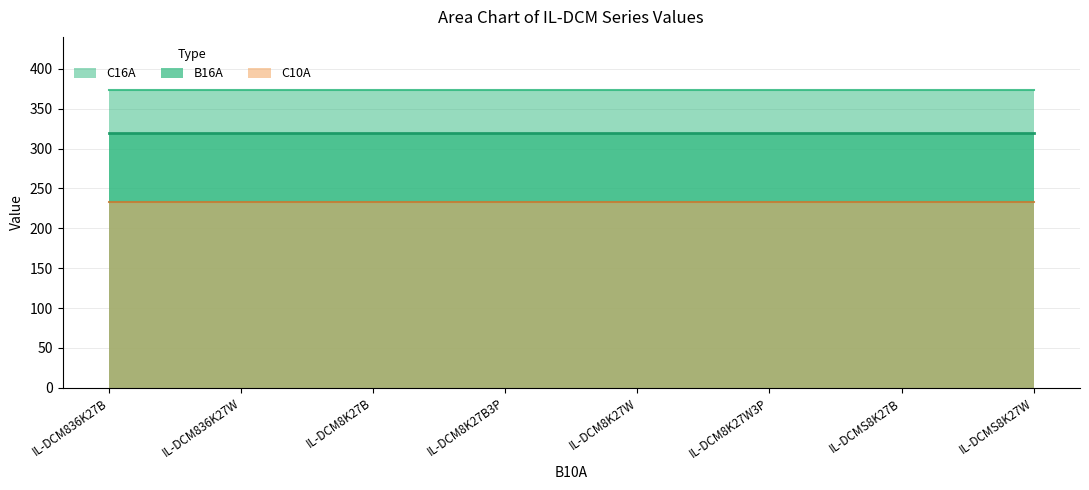

Rank the series at IL-DCM836K27W from highest to lowest value.

C16A, B16A, C10A